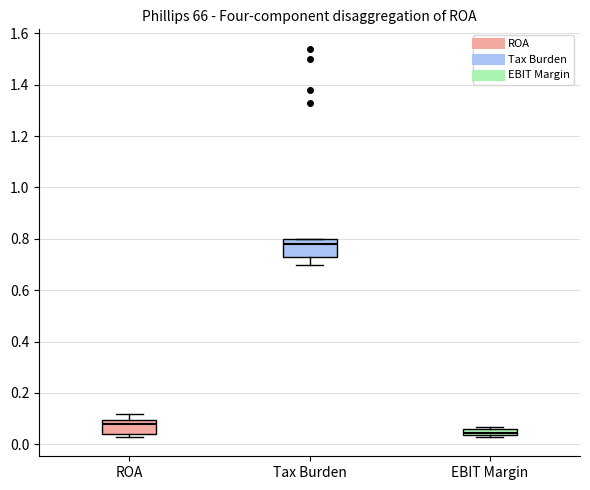

Which box has the lowest median line?

EBIT Margin